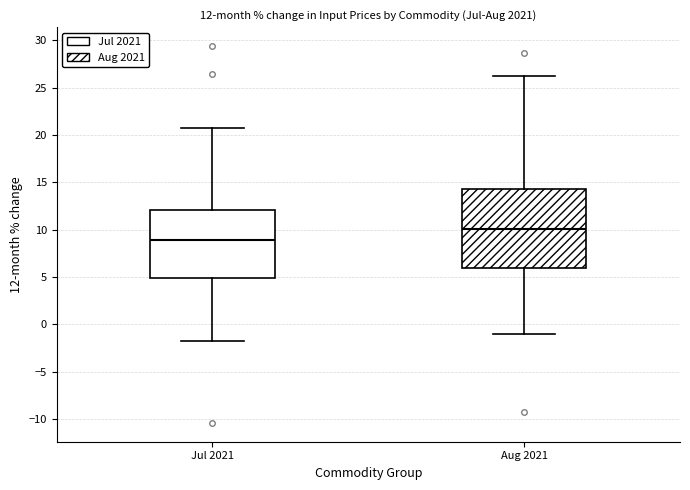

Comparing the boxes themselves (not the whiskers), which one is the tallest?

Aug 2021